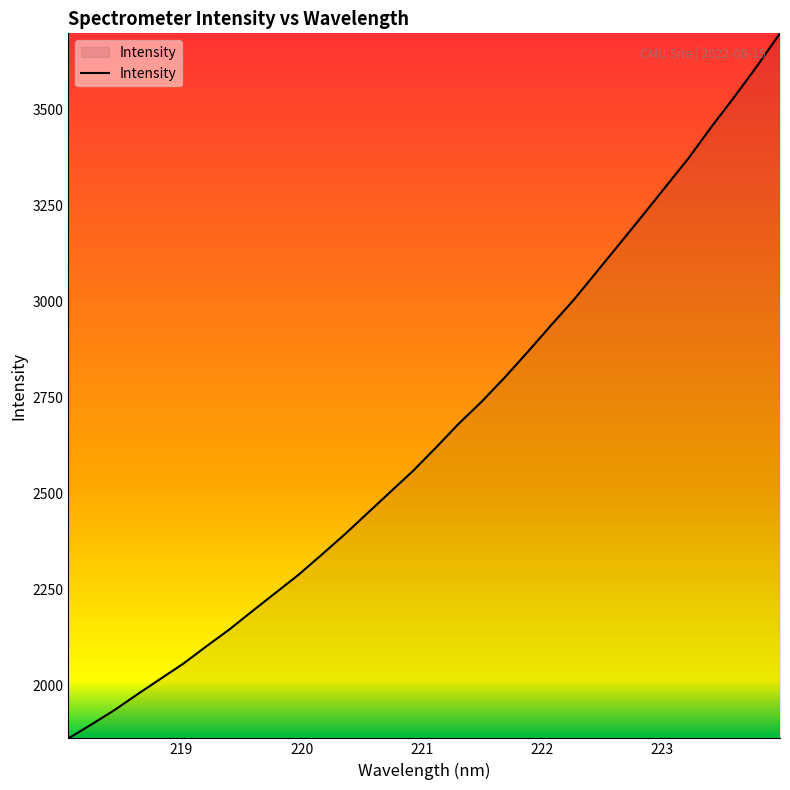

What is the maximum value shown in the chart?

3697.7